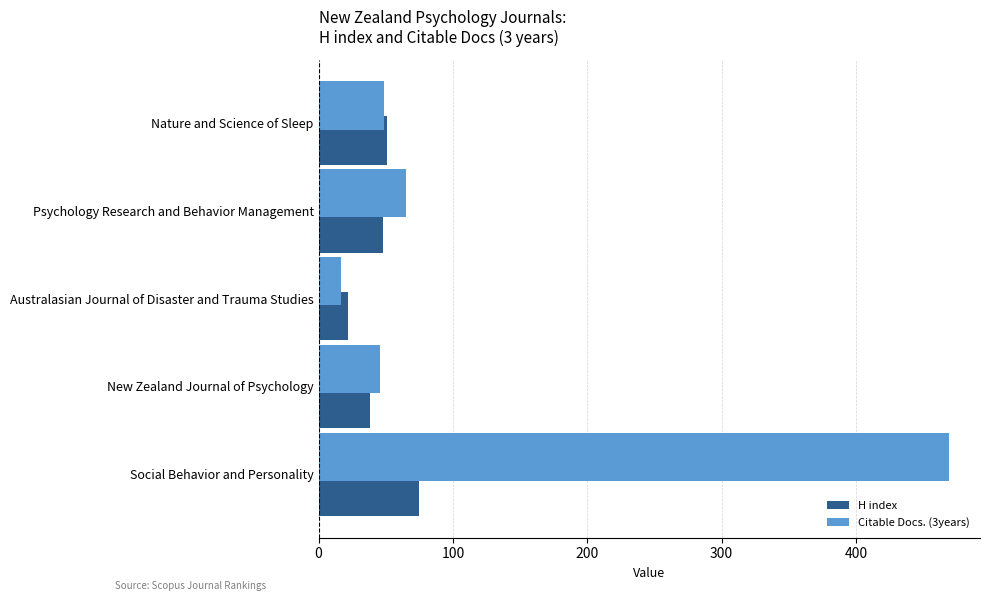

True or false: Citable Docs. (3years) has a value of 46 at New Zealand Journal of Psychology.

True